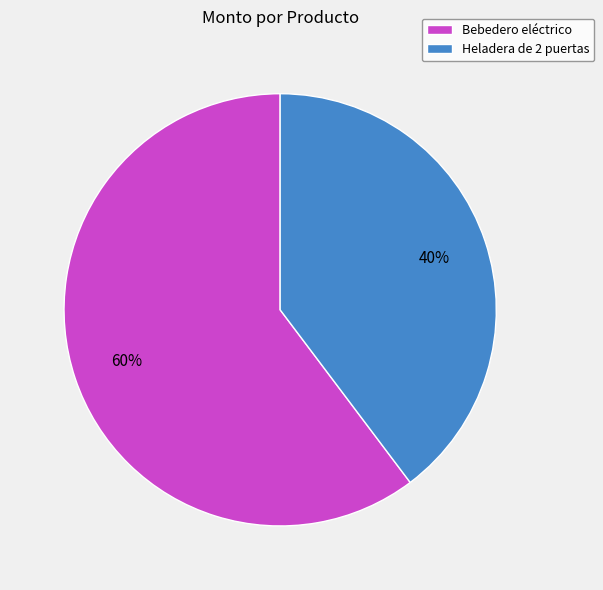

Is Bebedero eléctrico the majority of the pie?

Yes